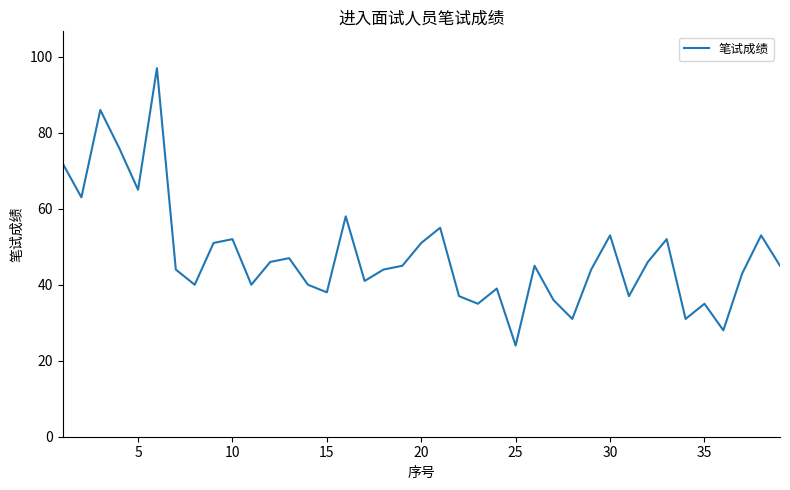

How many interior local valleys (lower than both neighbors) does the data have?

12